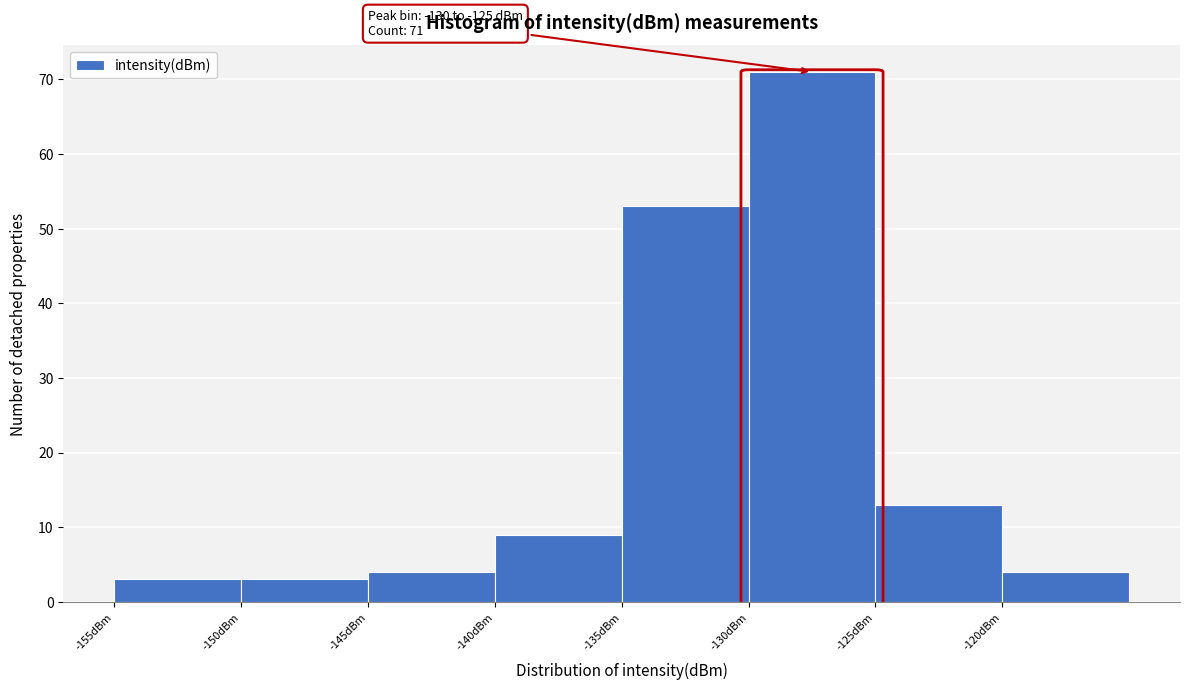

Over which range of the x-axis is the bar tallest?

-130 to -125